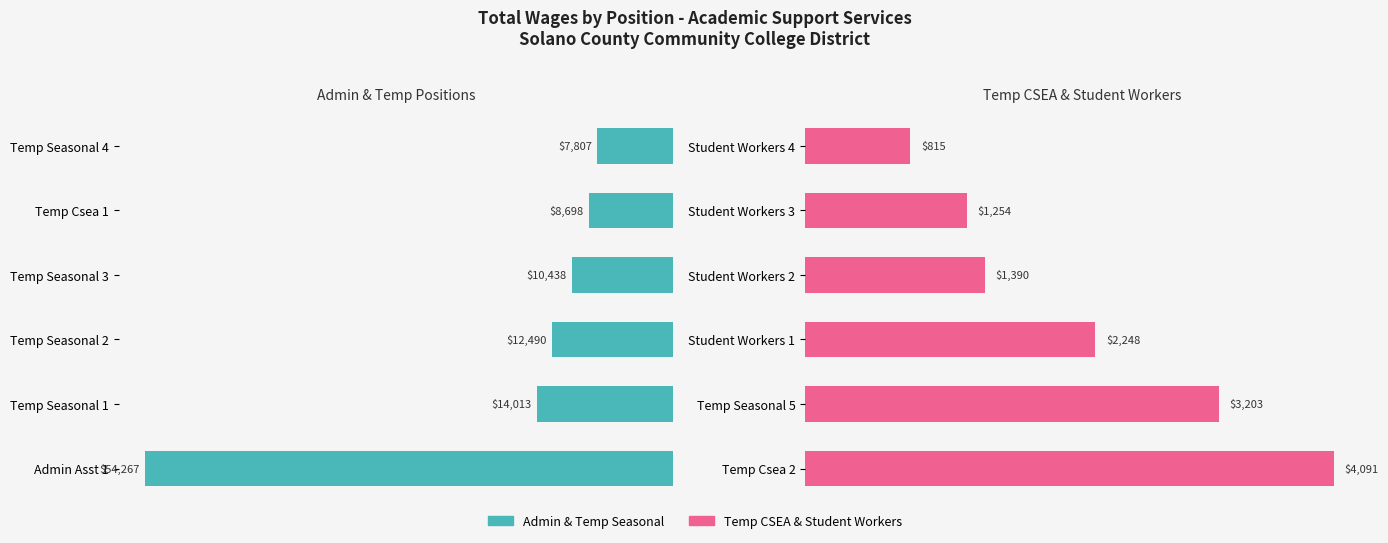

What is the value of the Temp CSEA & Student Workers bar at the 5th from the left?

1254